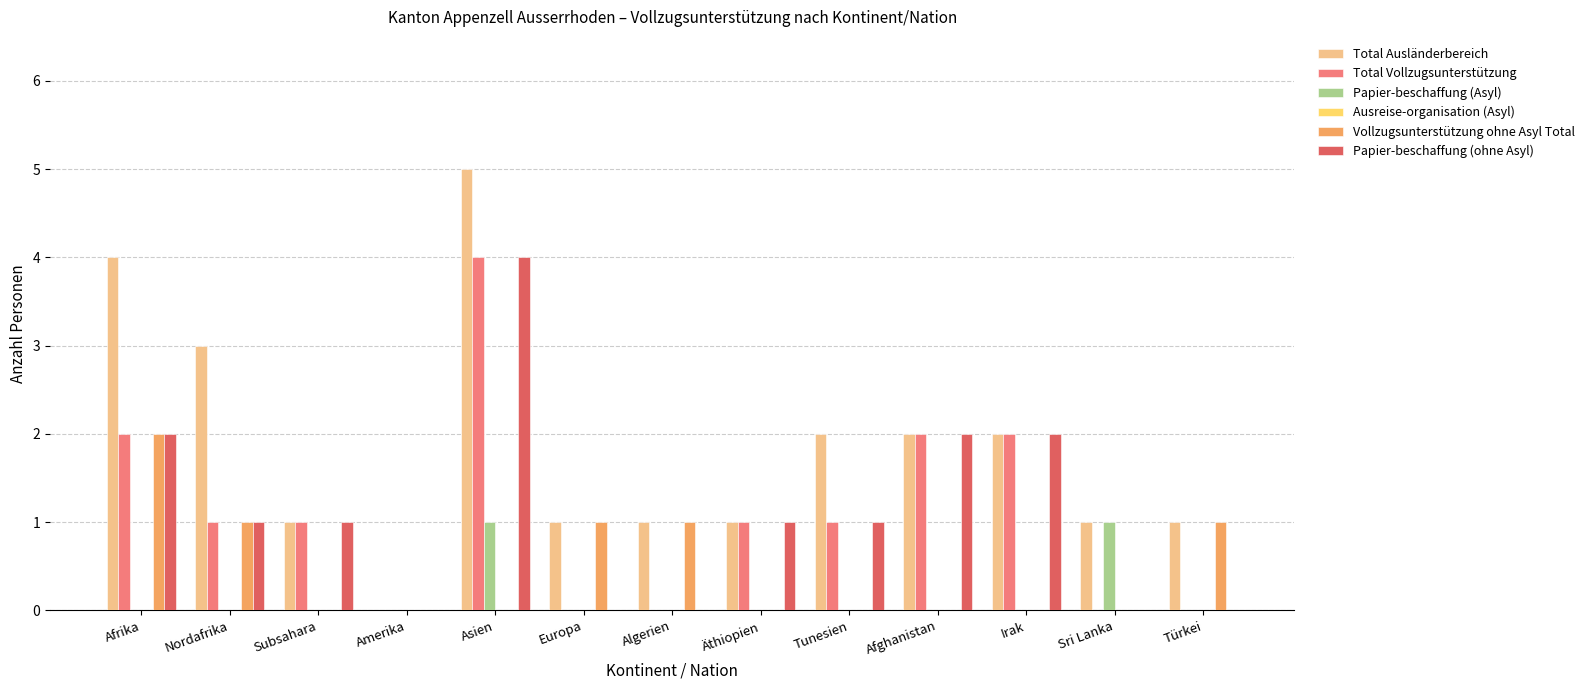

Count the number of categories in the chart.

13